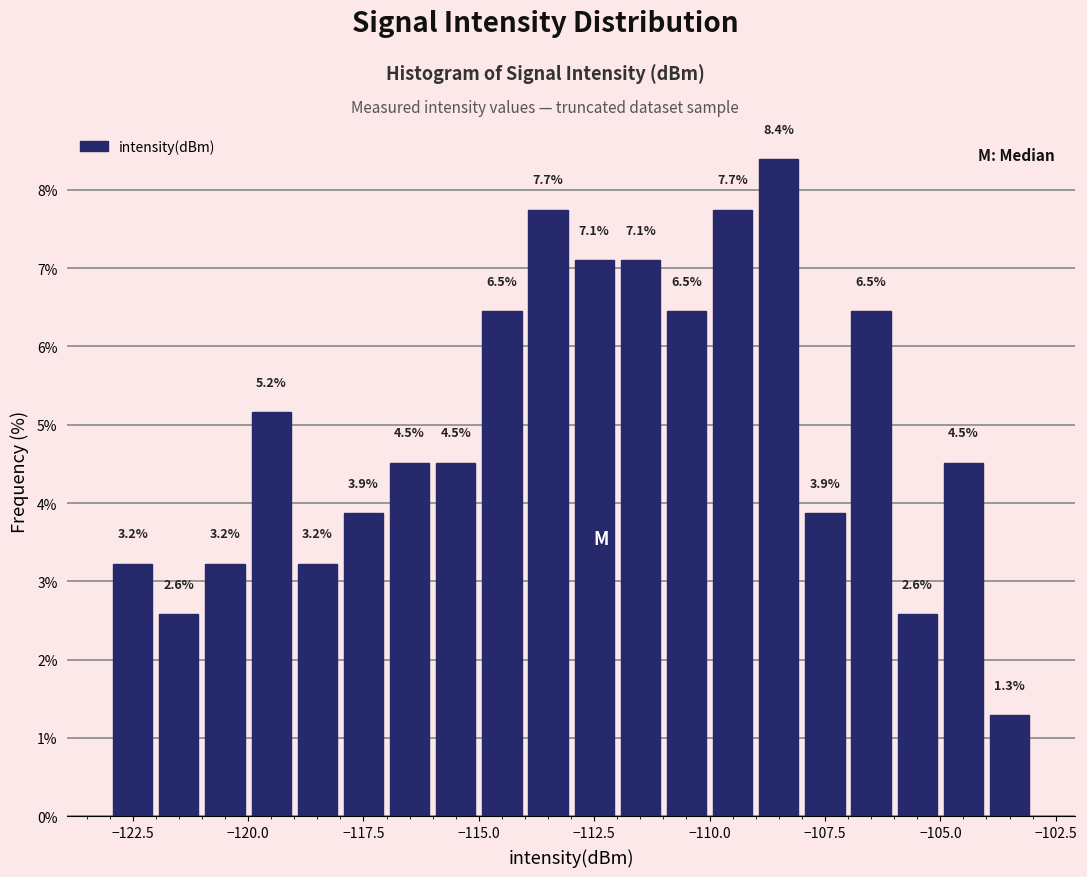

Around what value on the x-axis is the tallest bar? Give the approximate position of its centre, as read against the axis.

-108.5